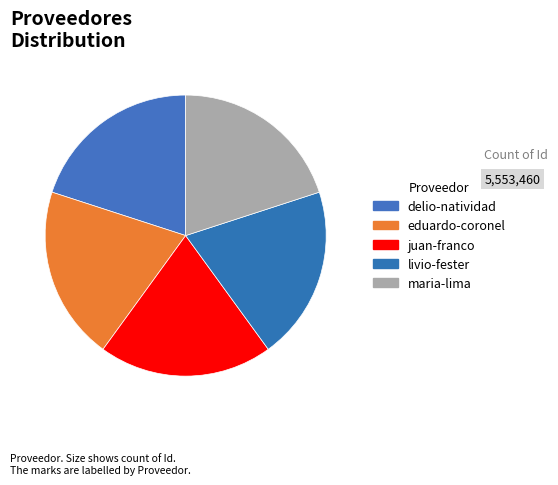

Count the number of slices in the pie.

5